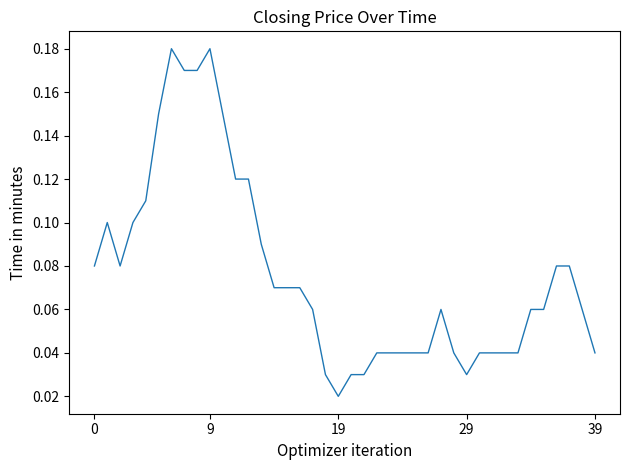

Which category has the highest value across all series?

6